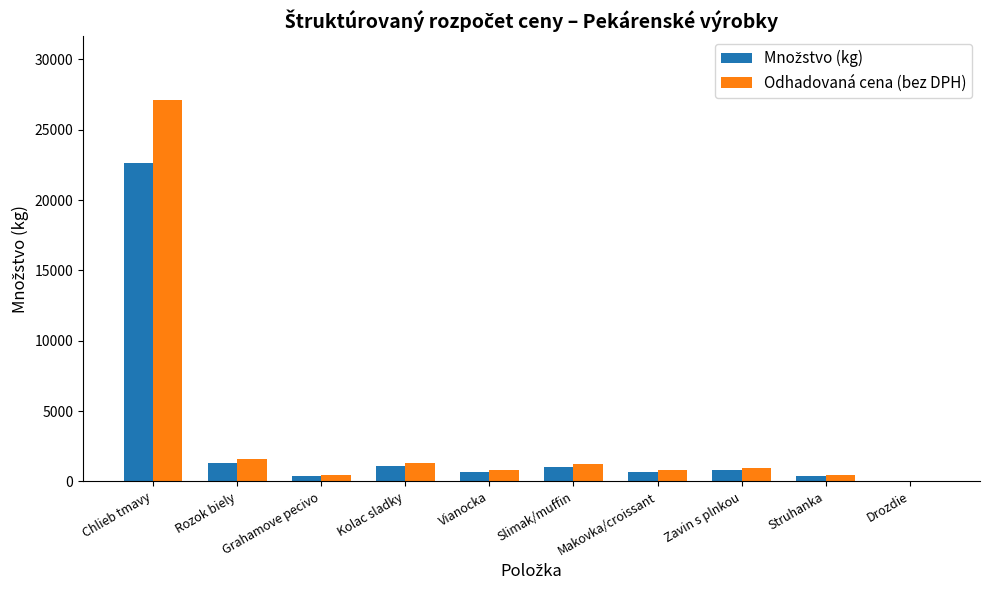

Between Chlieb tmavy and Grahamove pecivo, which series saw the biggest shift?

Odhadovaná cena (bez DPH)